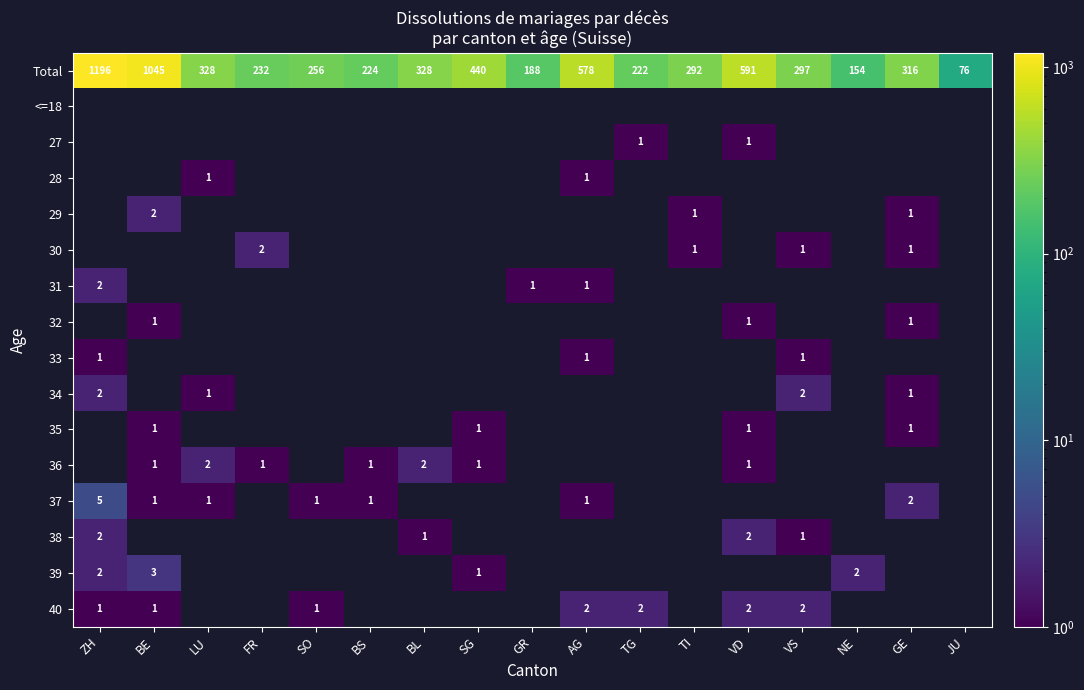

At which label does Total first exceed 297?

ZH